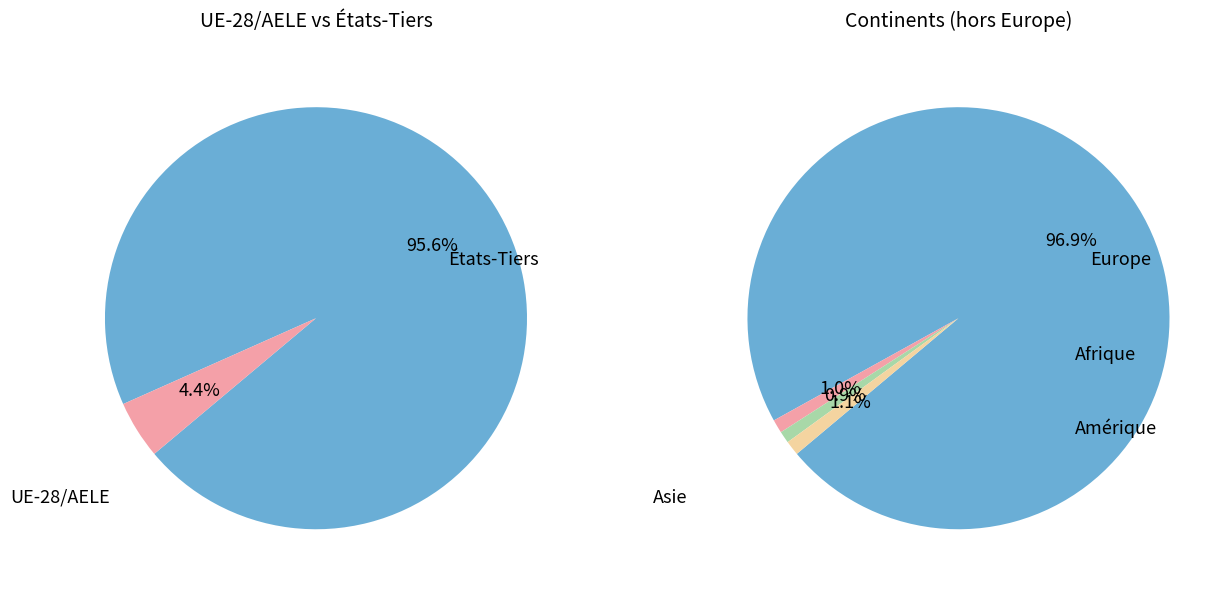

True or false: Asie accounts for 11% of the total.

False